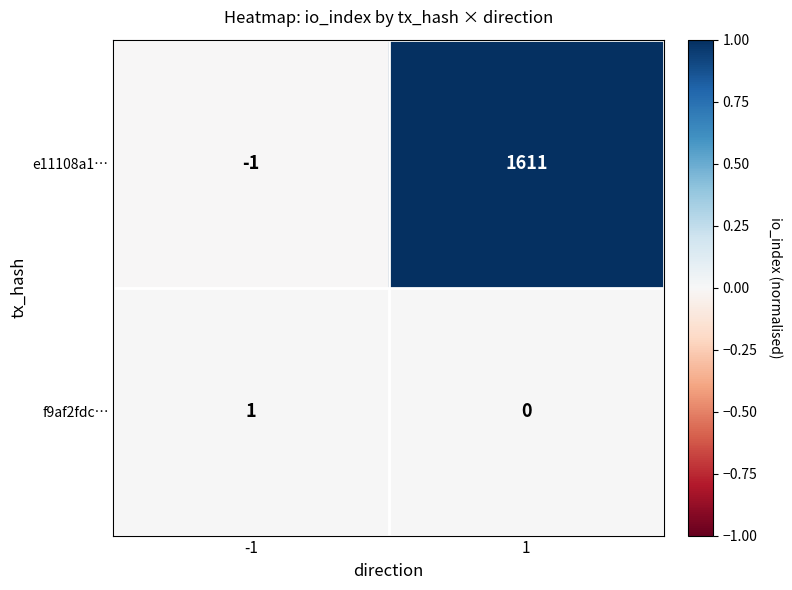

What is the difference between the e11108a1… values at -1 and 1?

1612